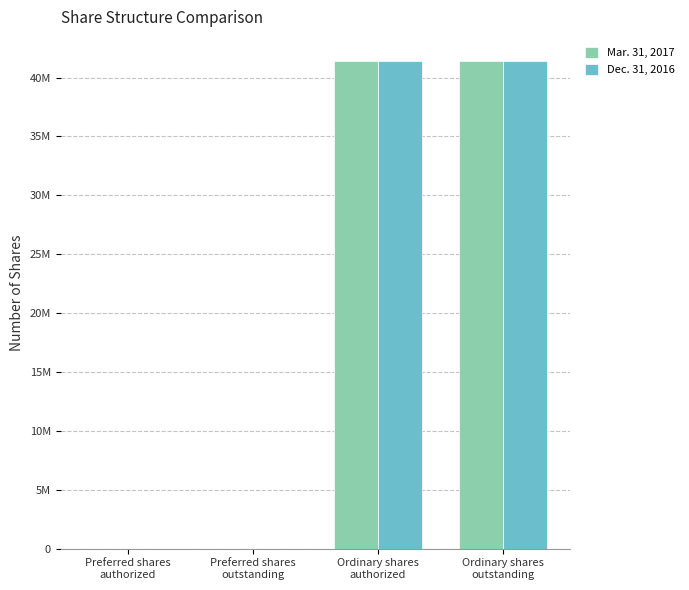

What are all the series names shown in the legend?

Mar. 31, 2017, Dec. 31, 2016